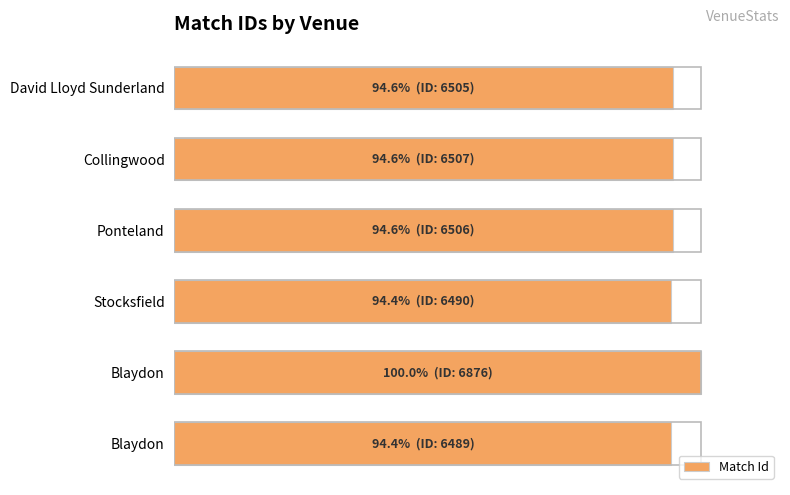

How many distinct data groups are displayed?

1